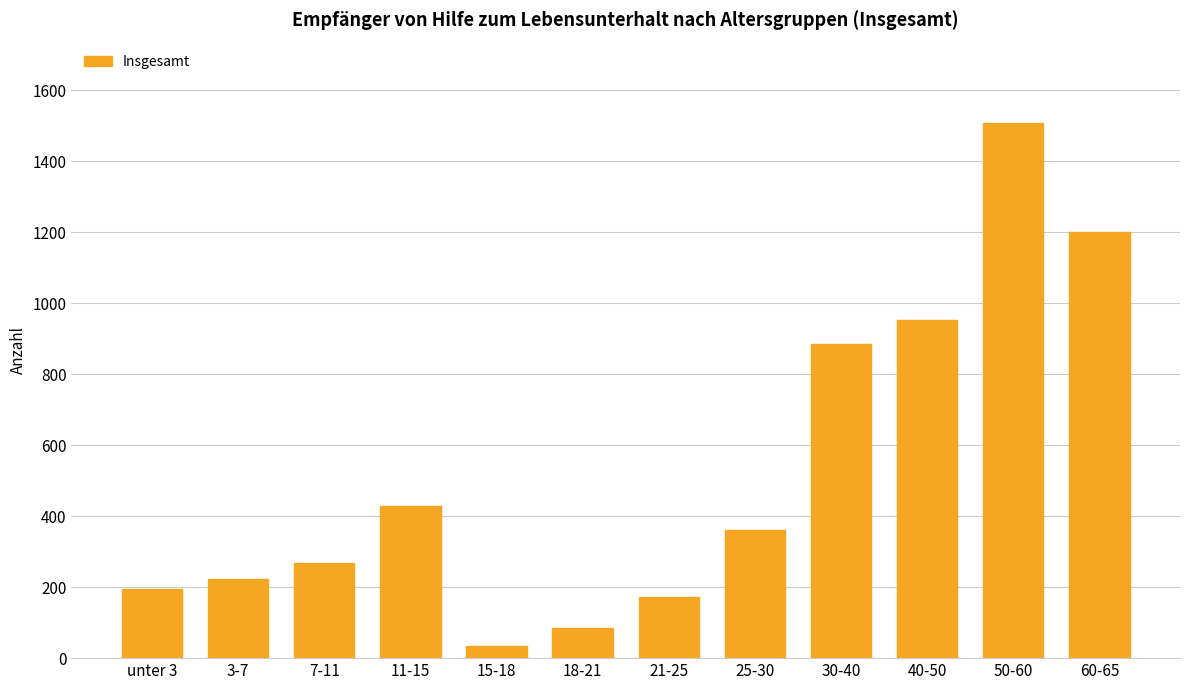

How many bars are there in total?

12